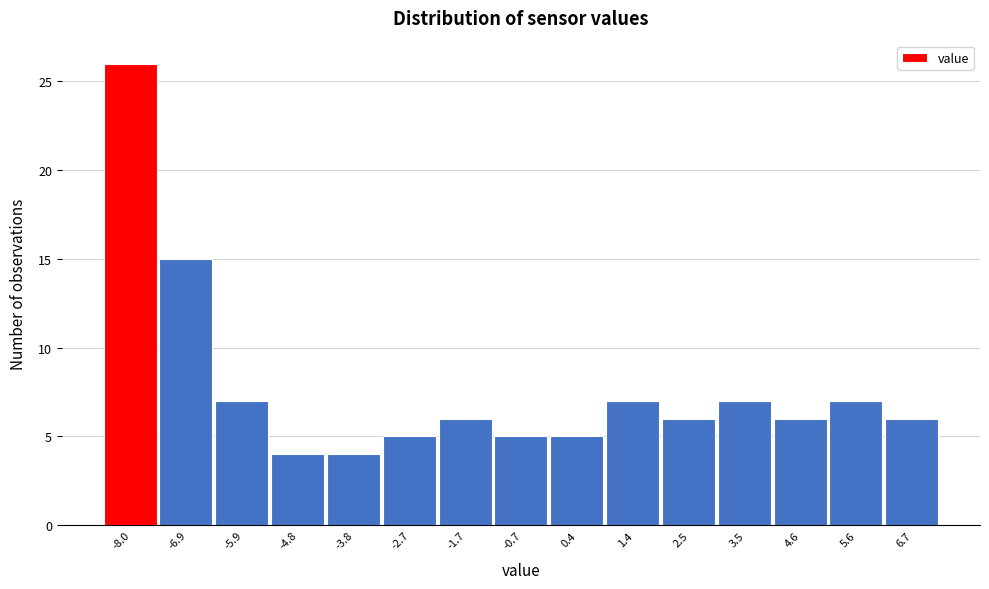

Reading left to right, extract all data points from this chart.

-8.0=26	-6.9=15	-5.9=7	-4.8=4	-3.8=4	-2.7=5	-1.7=6	-0.7=5	0.4=5	1.4=7	2.5=6	3.5=7	4.6=6	5.6=7	6.7=6